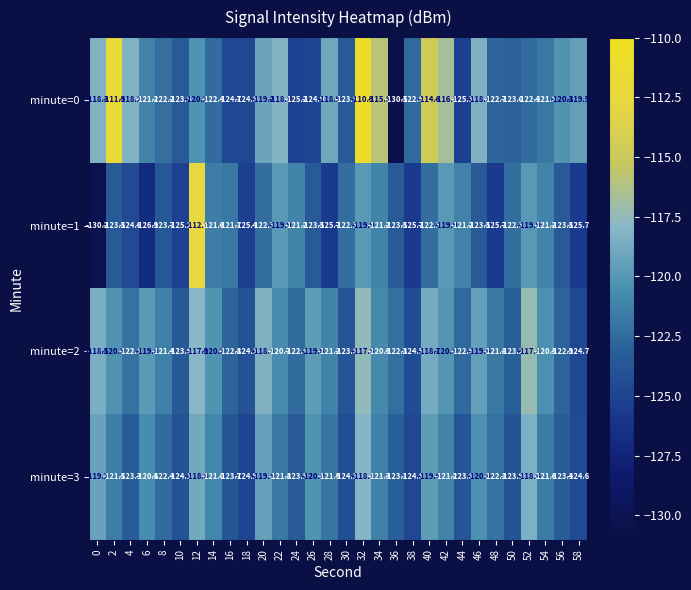

How many data points in minute=0 are less than -121?

16